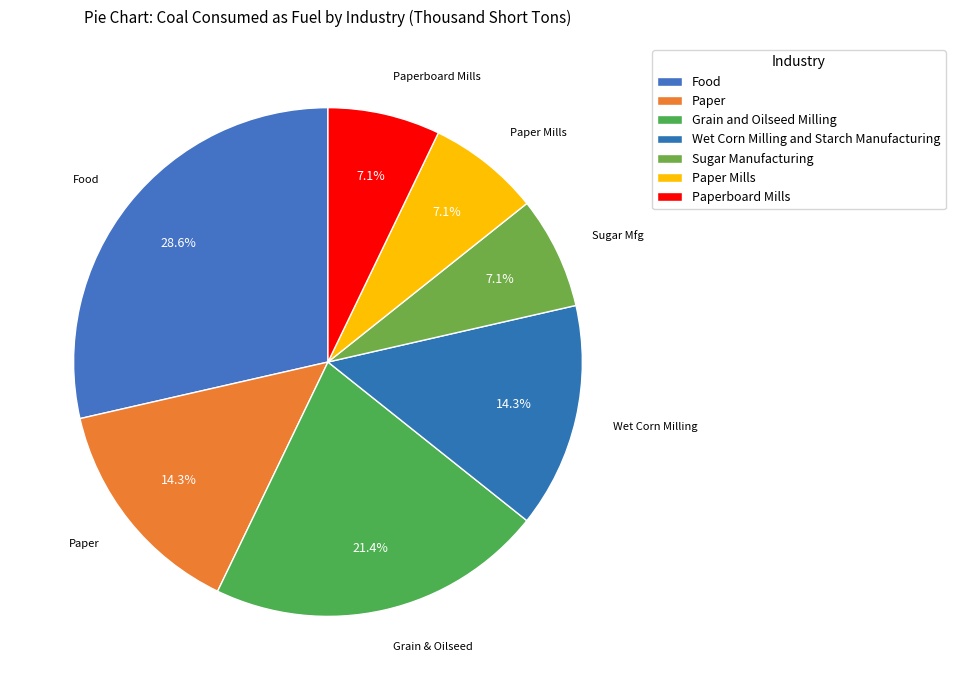

To the nearest percent, what is the combined percentage of Sugar Manufacturing and Paper?

21%